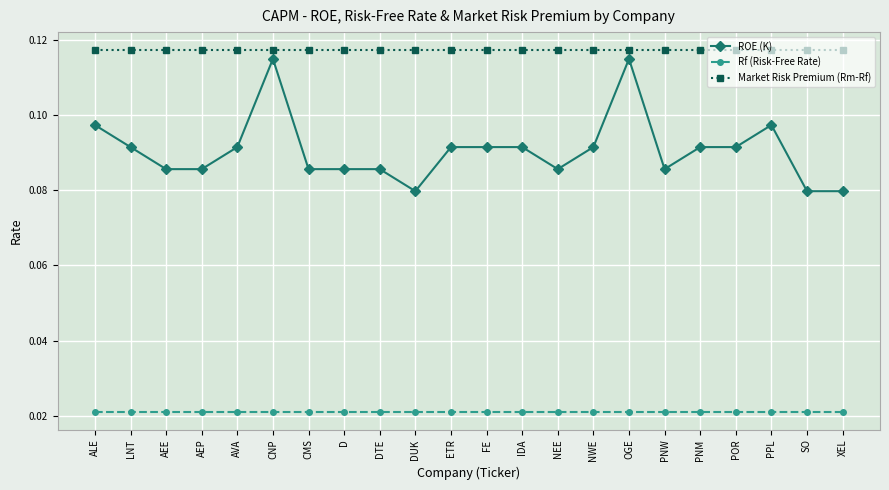

Which series has the largest range (max minus min)?

ROE (K)